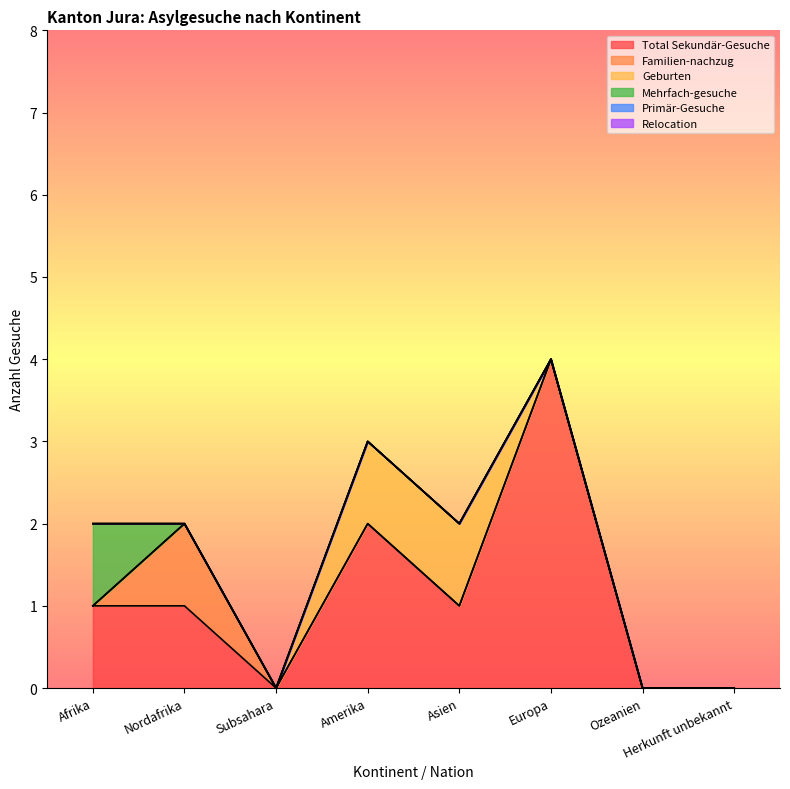

True or false: Total Sekundär-Gesuche and Relocation cross at least once.

False